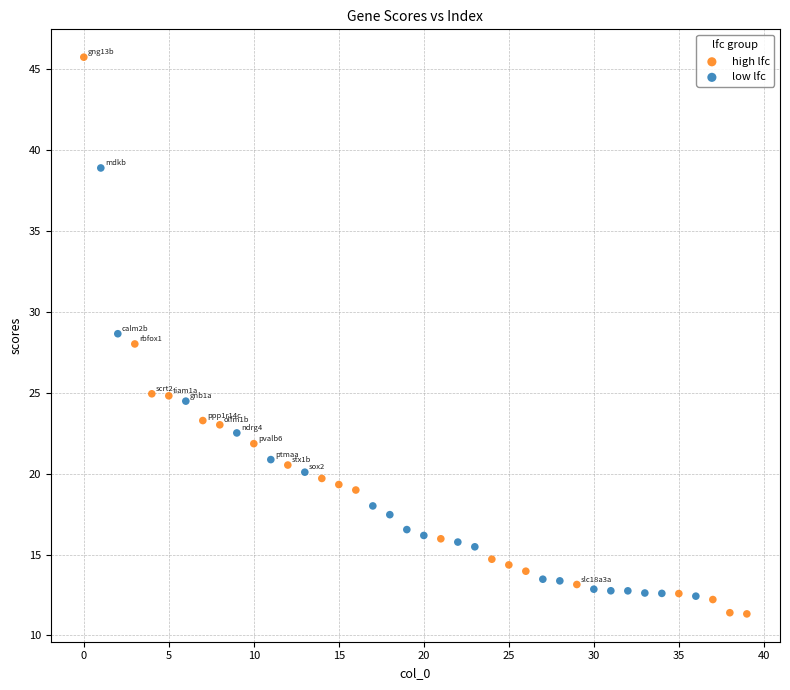

Which series has the widest spread of Y values?

high lfc